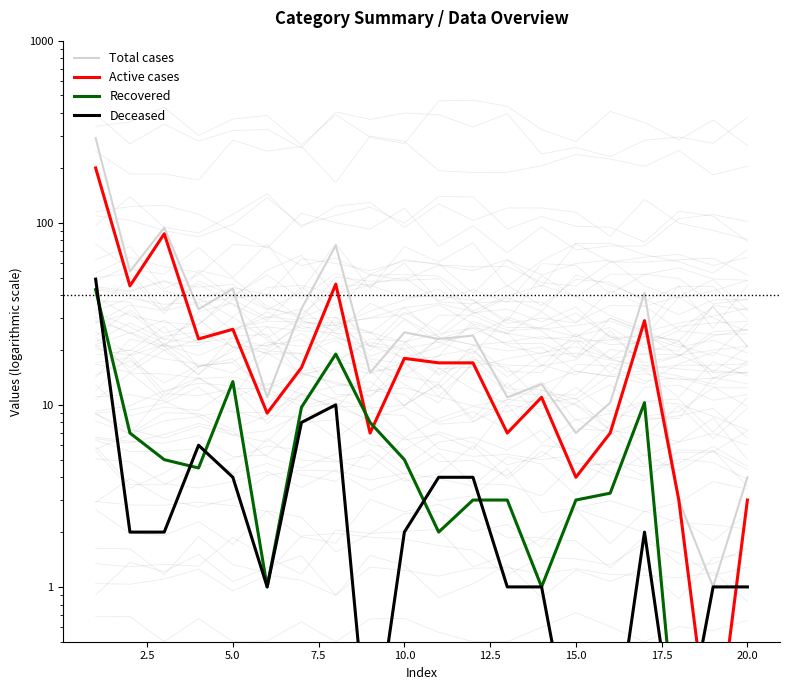

Does the chart display data point markers on the line(s)?

No